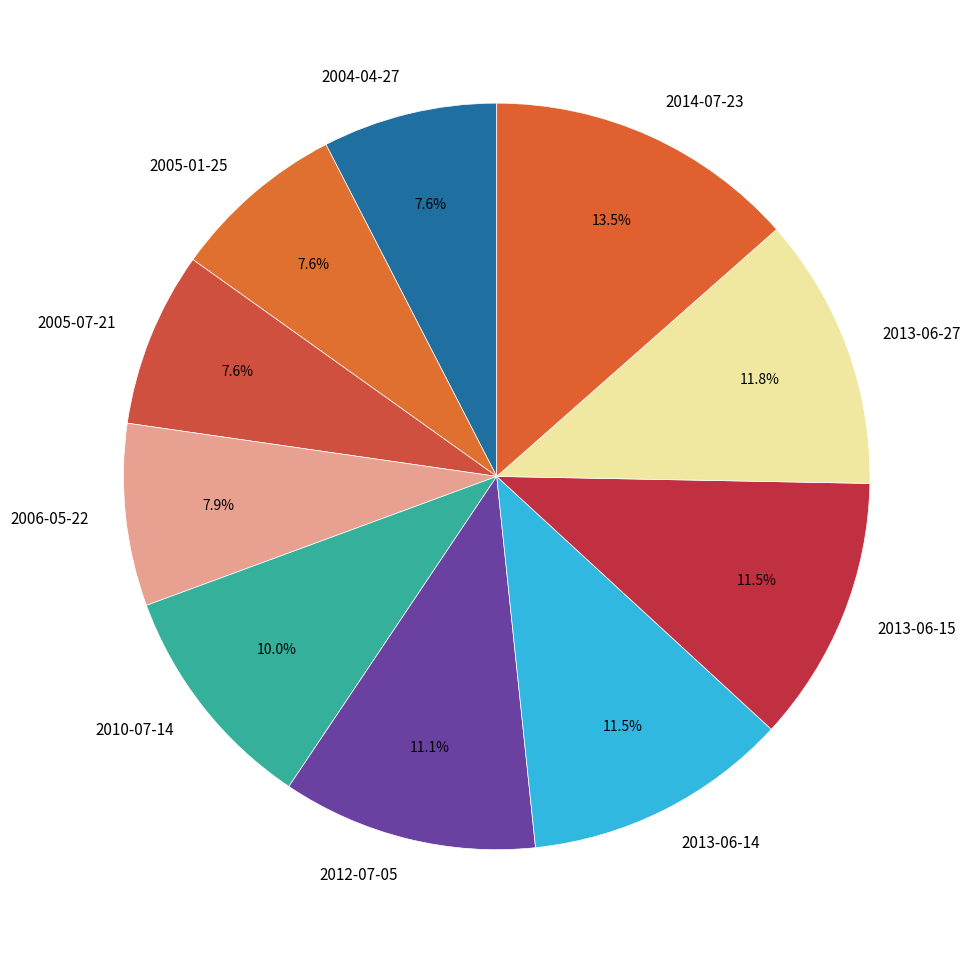

Which category has the biggest portion of the pie?

2014-07-23